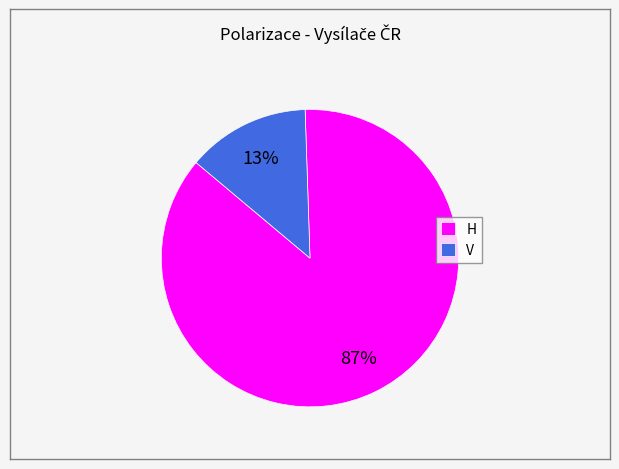

Which category accounts for the majority?

H